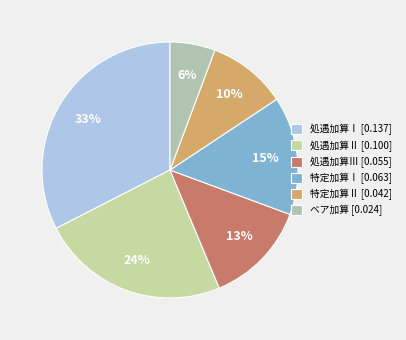

What percentage is the ベア加算 slice, to the nearest percent?

6%